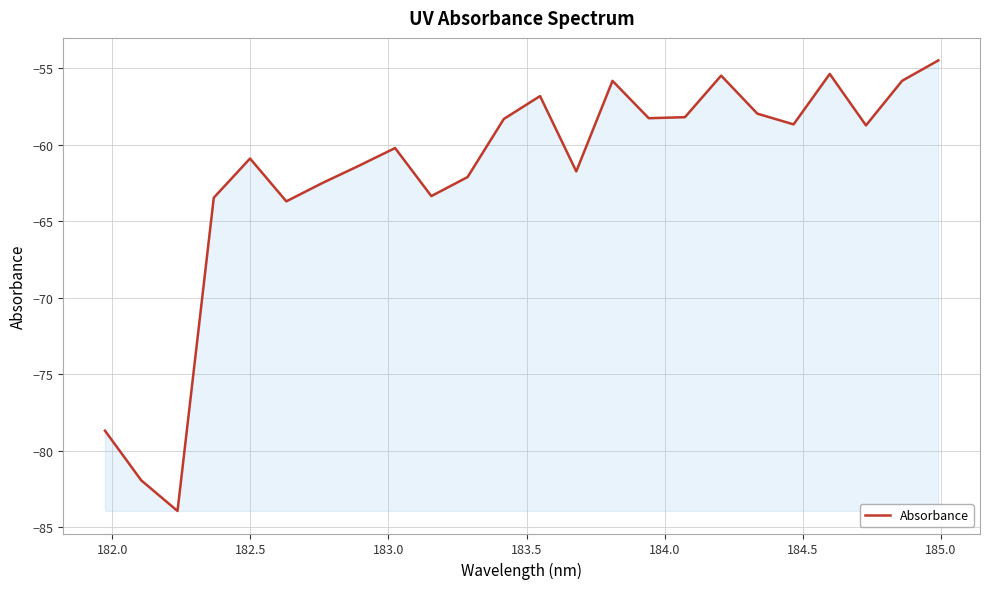

What is the difference between the maximum and minimum values?

29.4